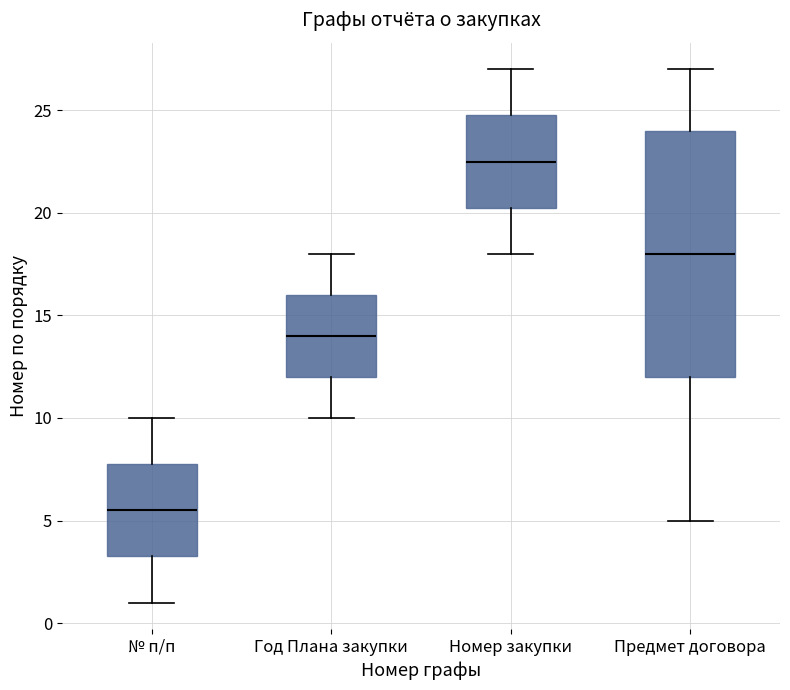

Reading left to right, read every box against the y-axis: the position of its median line, the range the box covers, and the ends of its whiskers. The values are not printed on the chart, so give them approximately, as read against the axis.

№ п/п: median 5.5, box 3.5 to 8.0, whiskers 1.0 to 10.0
Год Плана закупки: median 14.0, box 12.0 to 16.0, whiskers 10.0 to 18.0
Номер закупки: median 22.5, box 20.5 to 25.0, whiskers 18.0 to 27.0
Предмет договора: median 18.0, box 12.0 to 24.0, whiskers 5.0 to 27.0